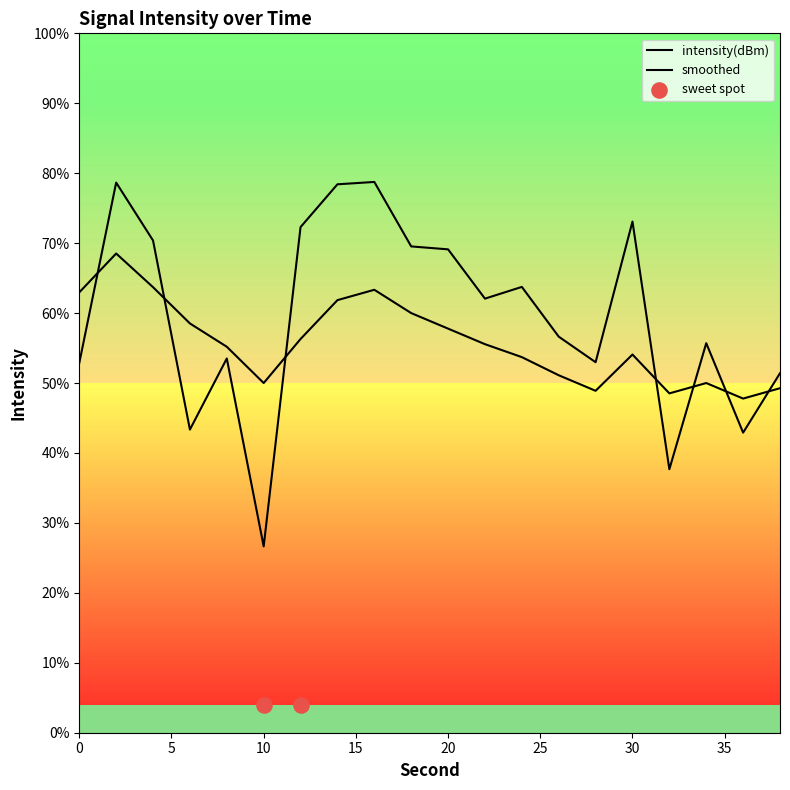

Is the value of smoothed at 6 greater than the value of intensity(dBm) at 14?

No